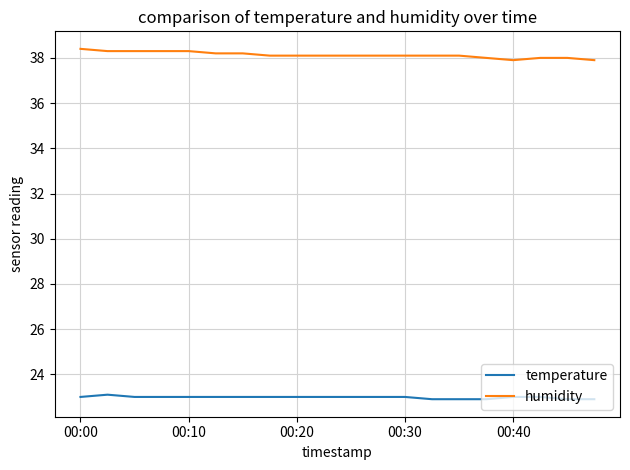

What is the smallest value displayed?

22.9